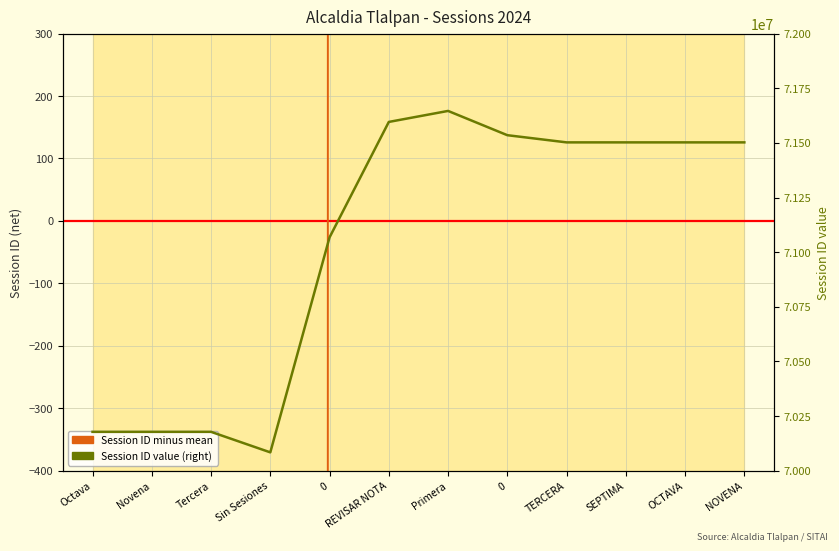

Rank the series by their average value, from highest to lowest.

Session ID value (right), Session ID minus mean